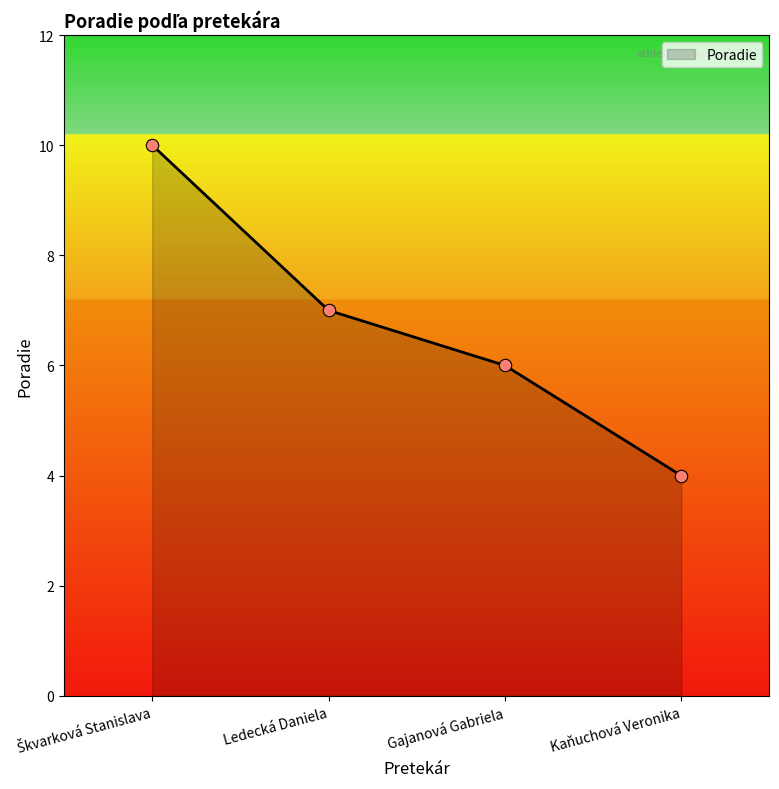

Between Kaňuchová Veronika and Ledecká Daniela, which is larger?

Ledecká Daniela